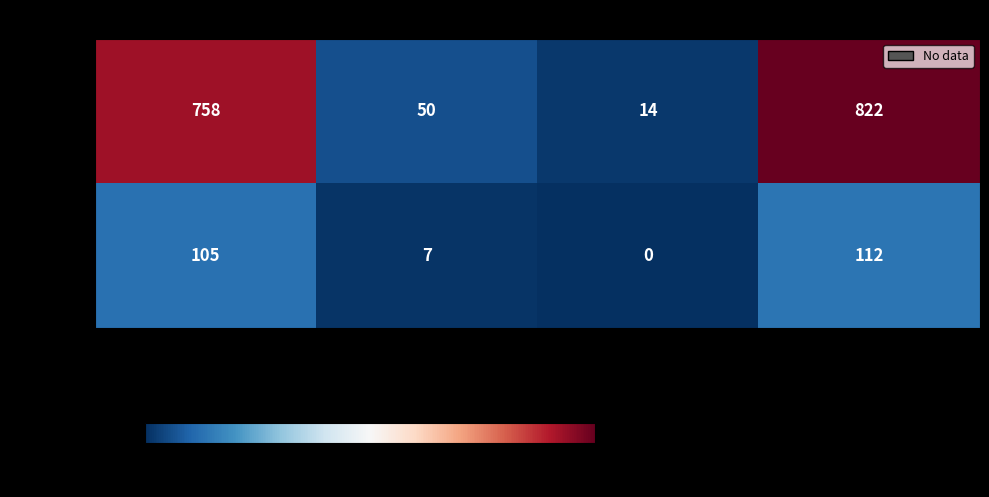

Is it true that Milton equals -41 at Blanks?

False